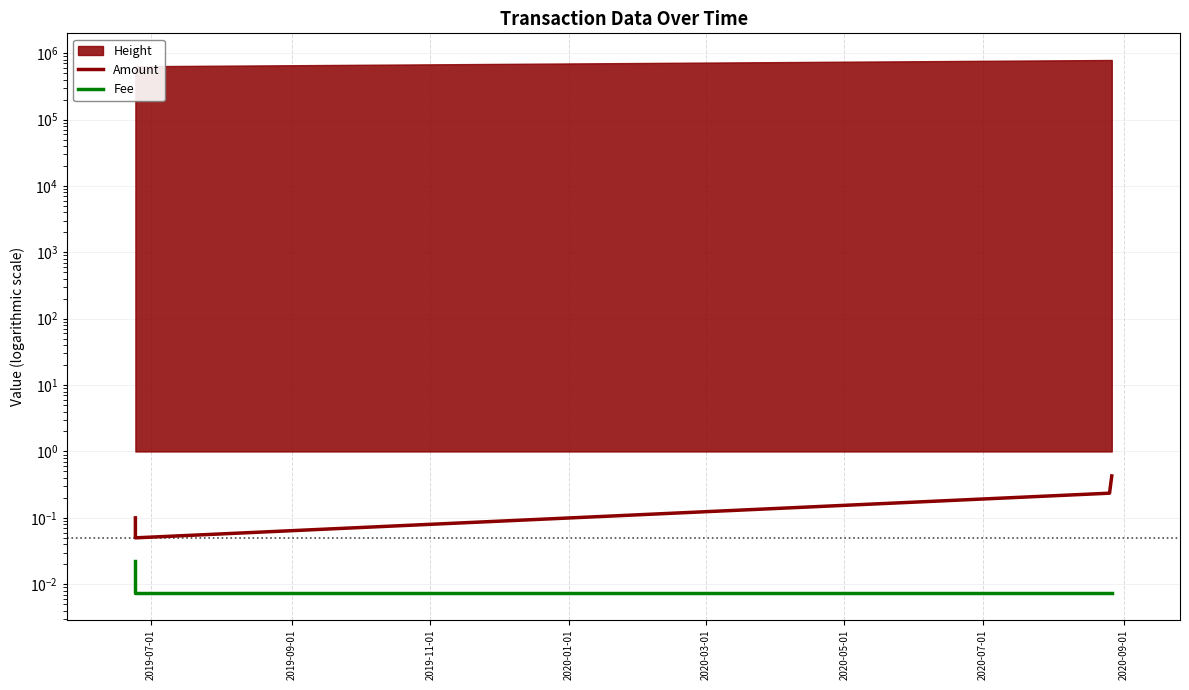

Does the chart have visible grid lines?

Yes